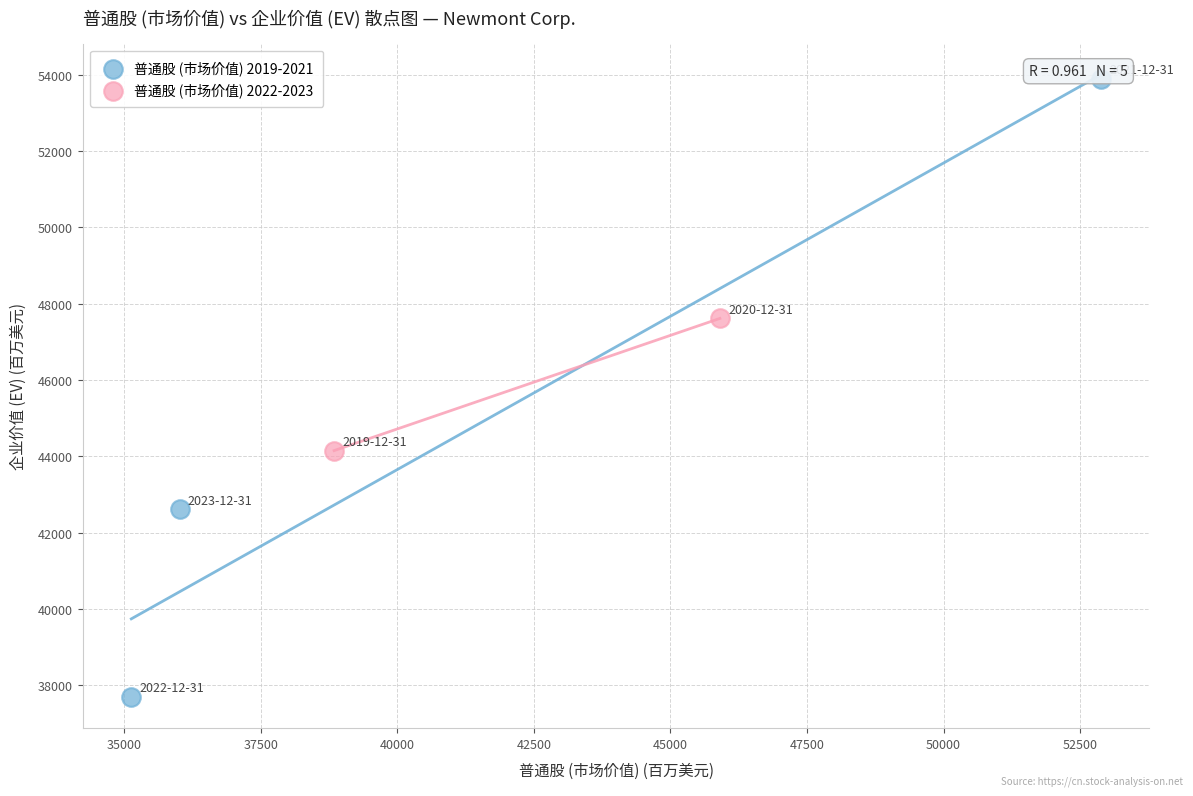

Which series contains the highest Y value?

普通股 (市场价值) 2019-2021